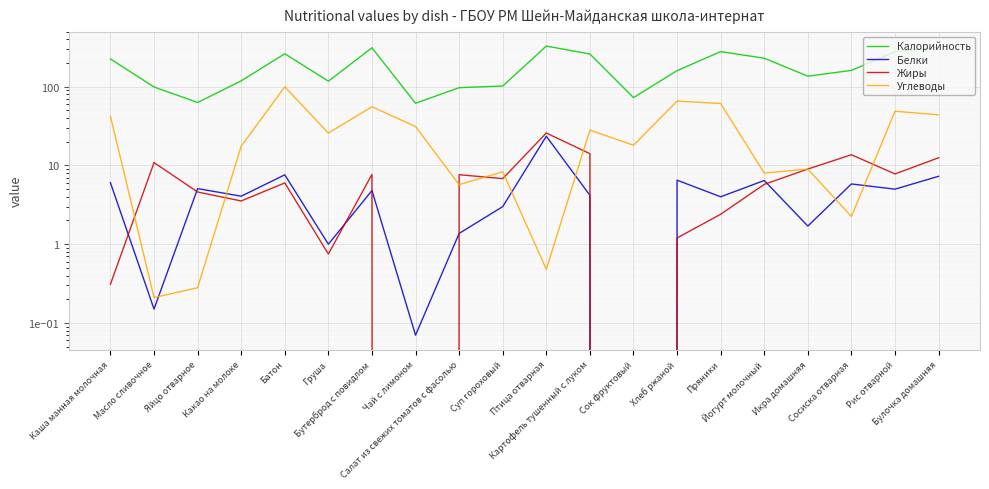

How many categories are shown in the chart?

20